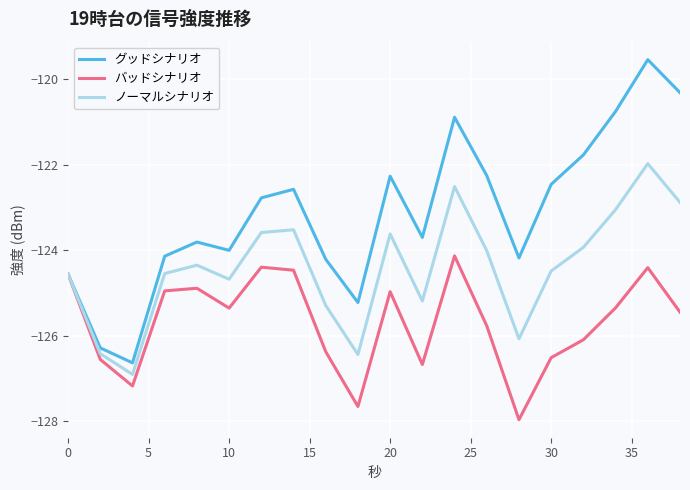

What is the smallest value displayed?

-128.0